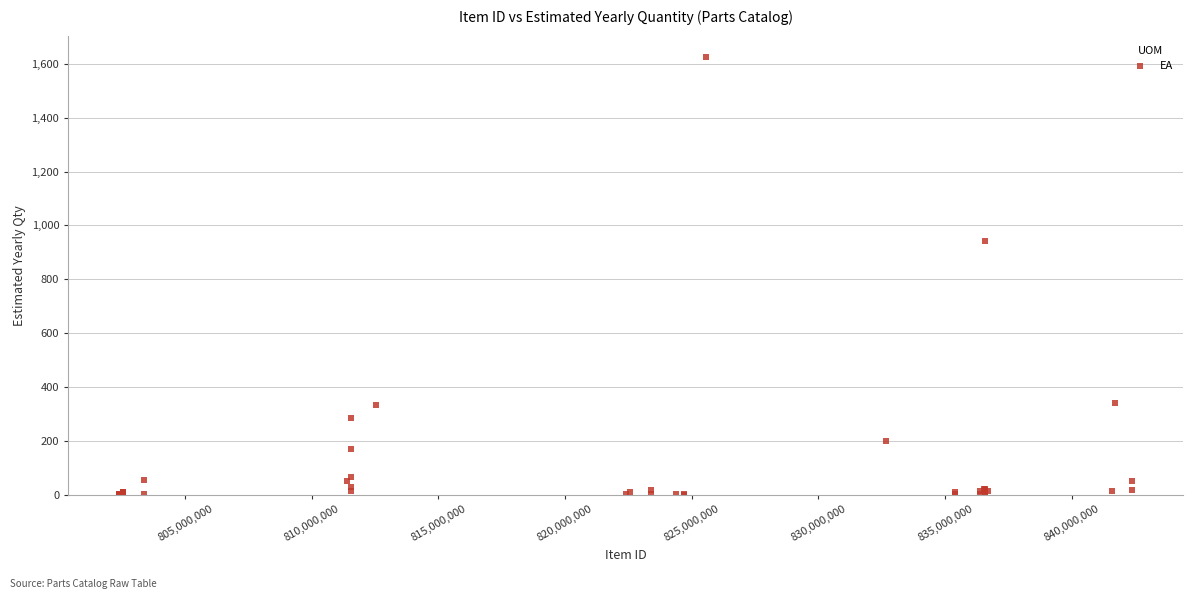

What Y value in the scatter plot is closest to 812?

944